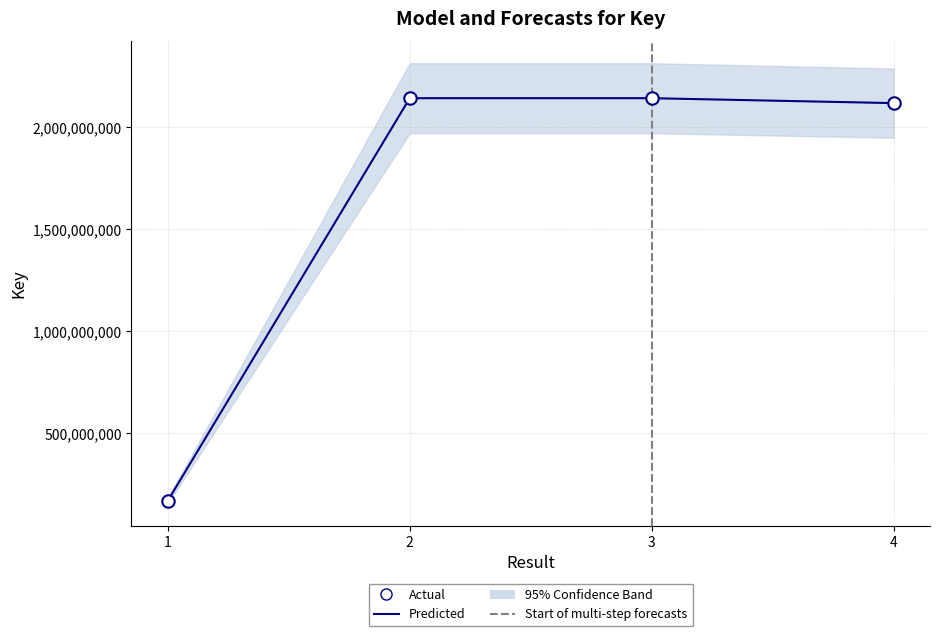

What is the change in value from 2 to 3?

+214